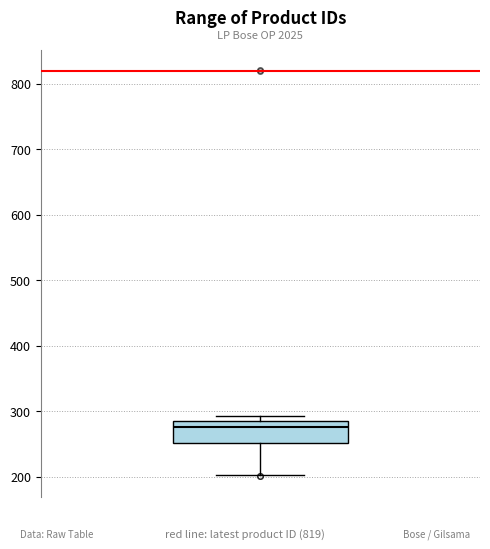

Read this box plot against the y-axis: the position of the median line, the range covered by the box, and the ends of both whiskers. The values are not printed on the chart, so give them approximately, as read against the axis.

median 280, box 250 to 290, whiskers 200 to 290 (just above the box's upper edge)